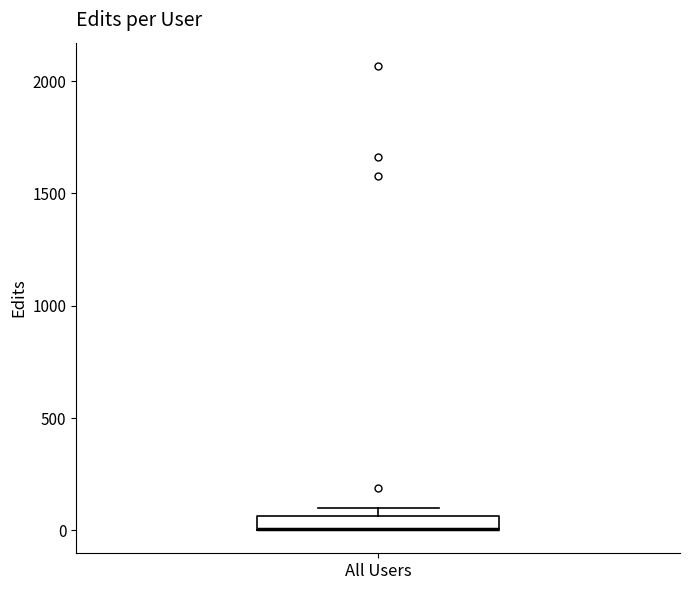

Where is the upper edge of the box for All Users on the y-axis? The values are not printed on the chart, so give them approximately, as read against the axis.

50